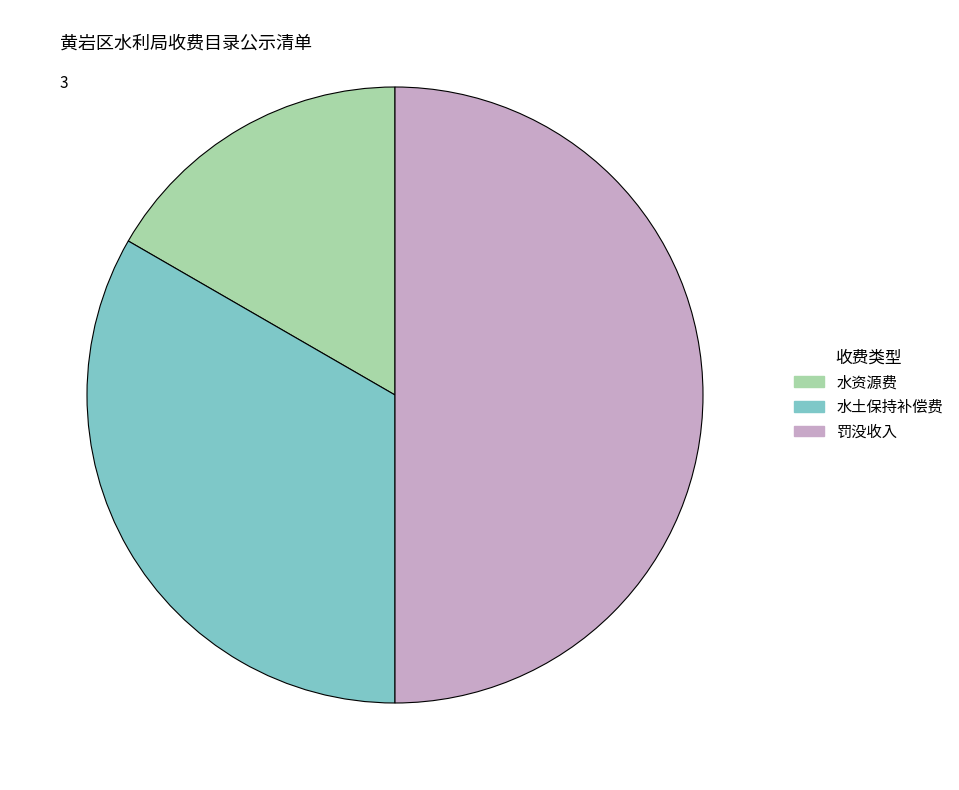

Which slice is the smallest?

水资源费